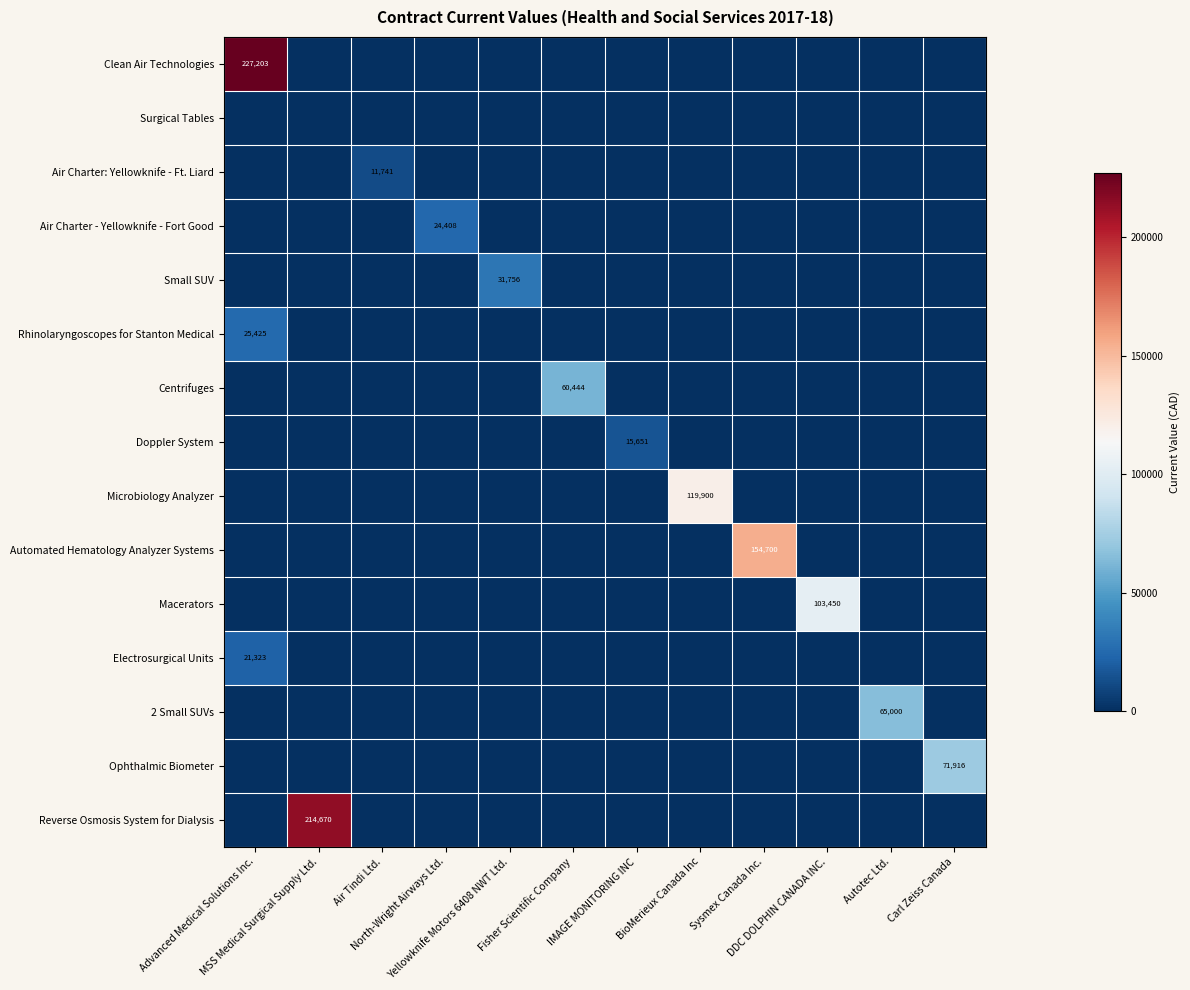

Which series has the widest spread of values?

row_0